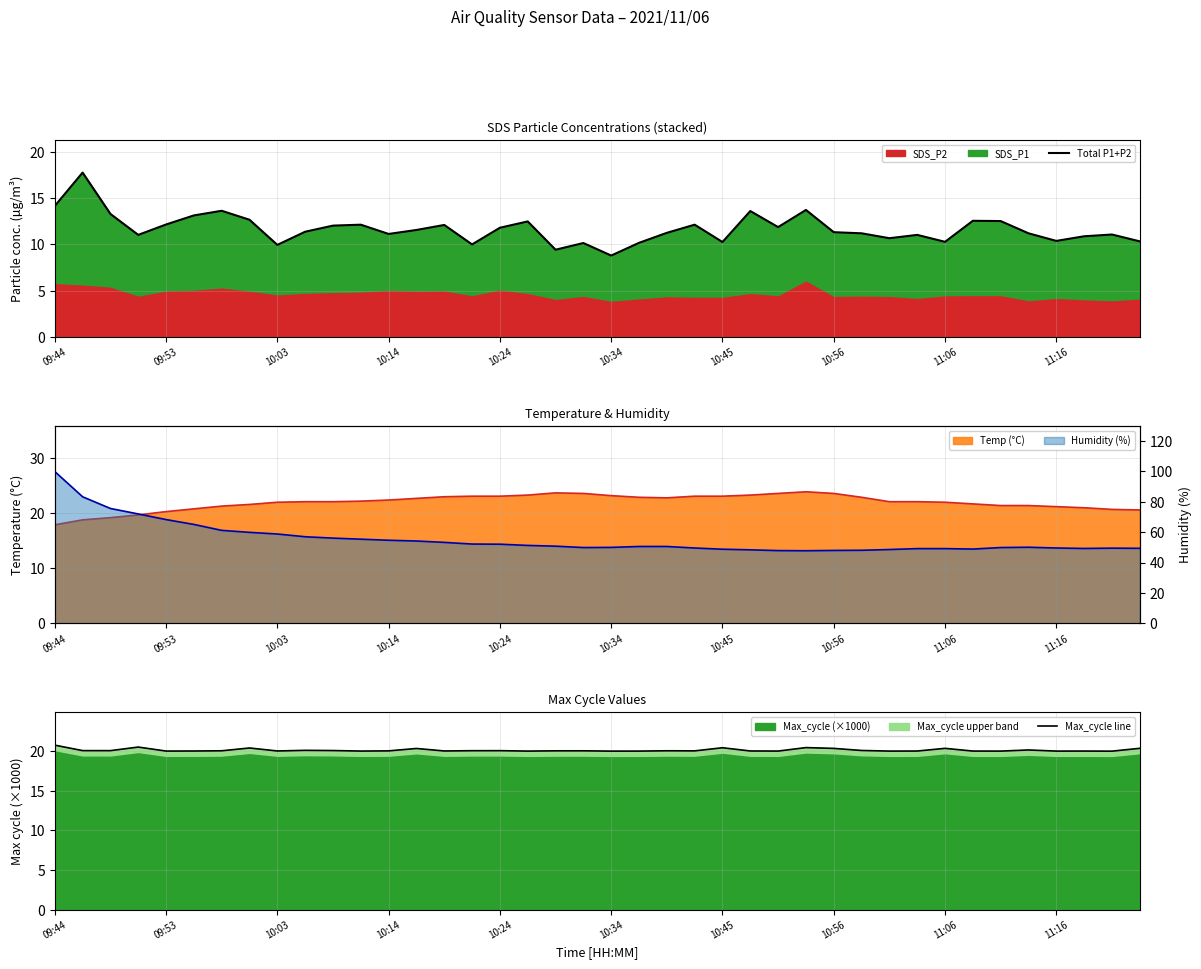

What is the lowest value of the Max_cycle (×1000) series?

20.0